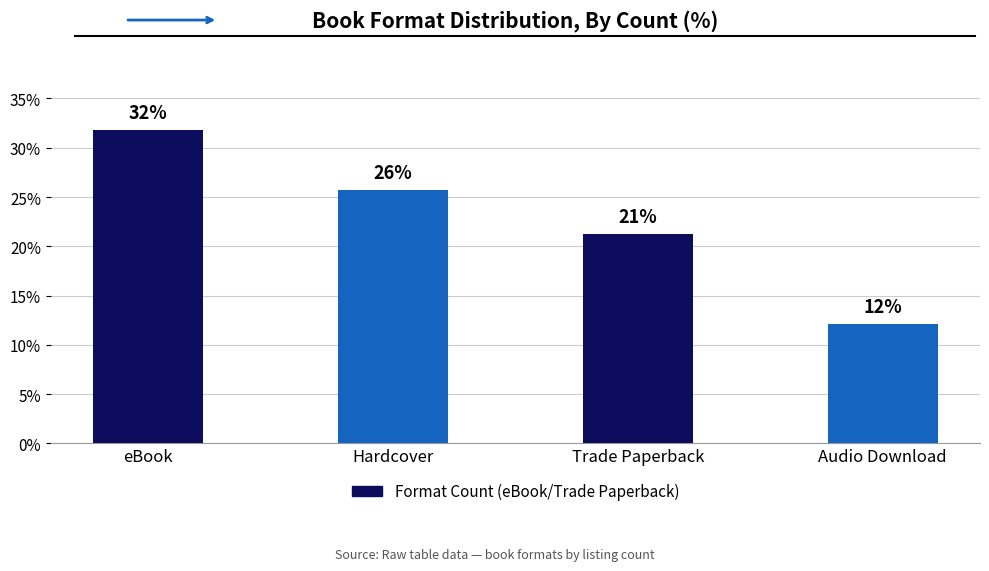

What is the label of the 1st bar from the left?

eBook